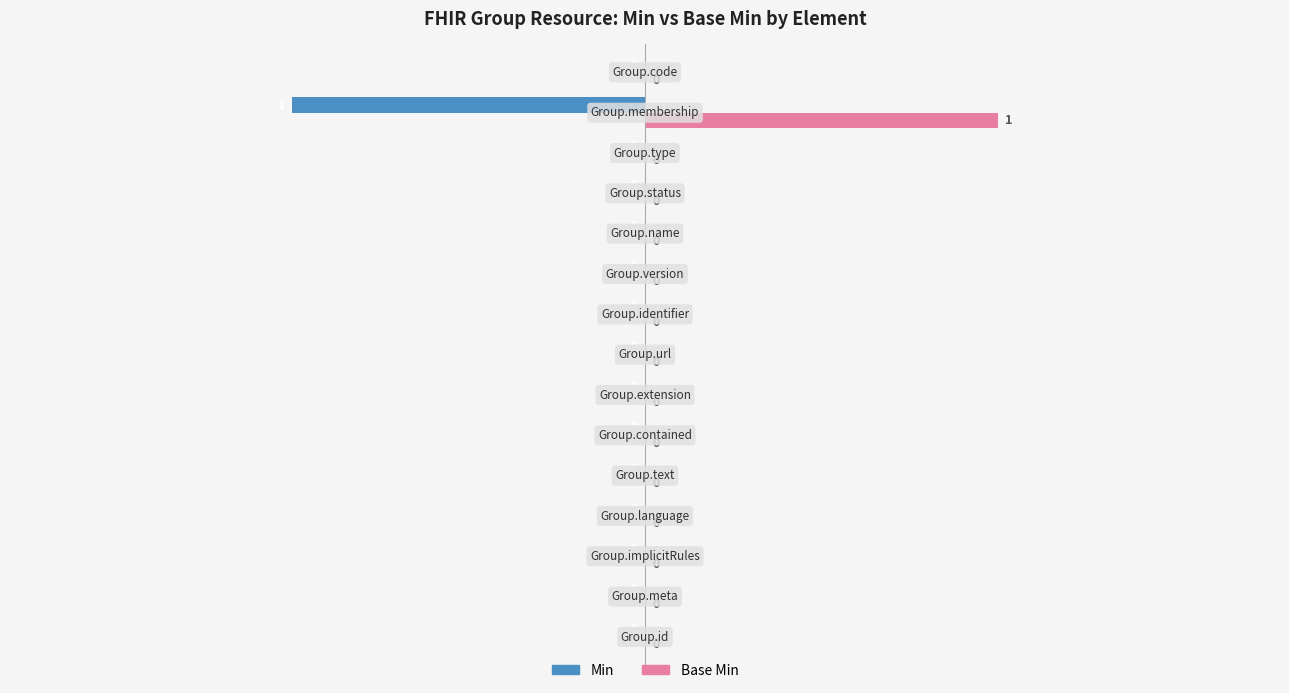

What is the value of the Base Min bar at the 14th from the left?

1